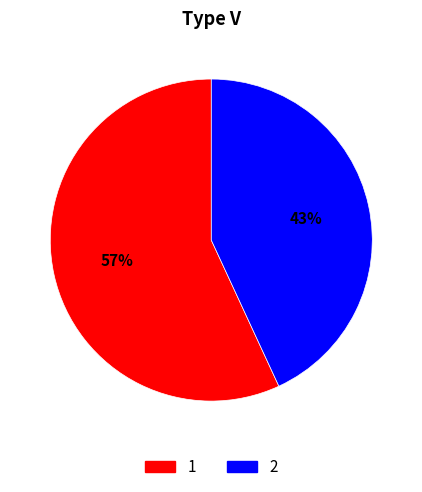

To the nearest percent, what is the difference between the 2 and 1 slice percentages?

14%